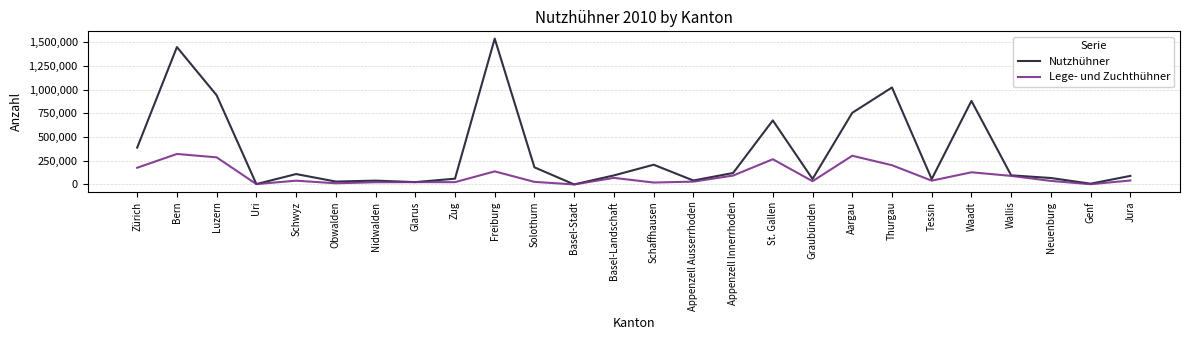

List the series in order of their overall mean, lowest first.

Lege- und Zuchthühner, Nutzhühner